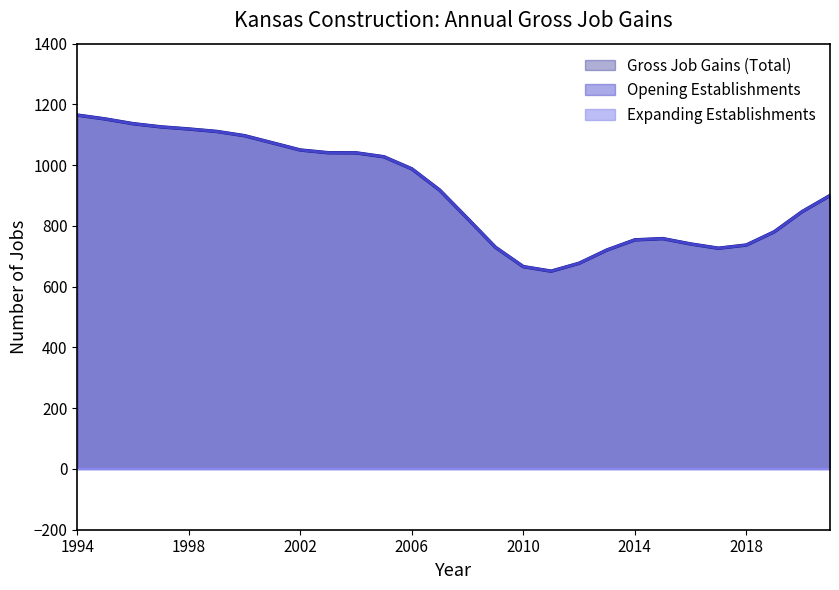

Which category has the lowest value in the Expanding Establishments series?

1994